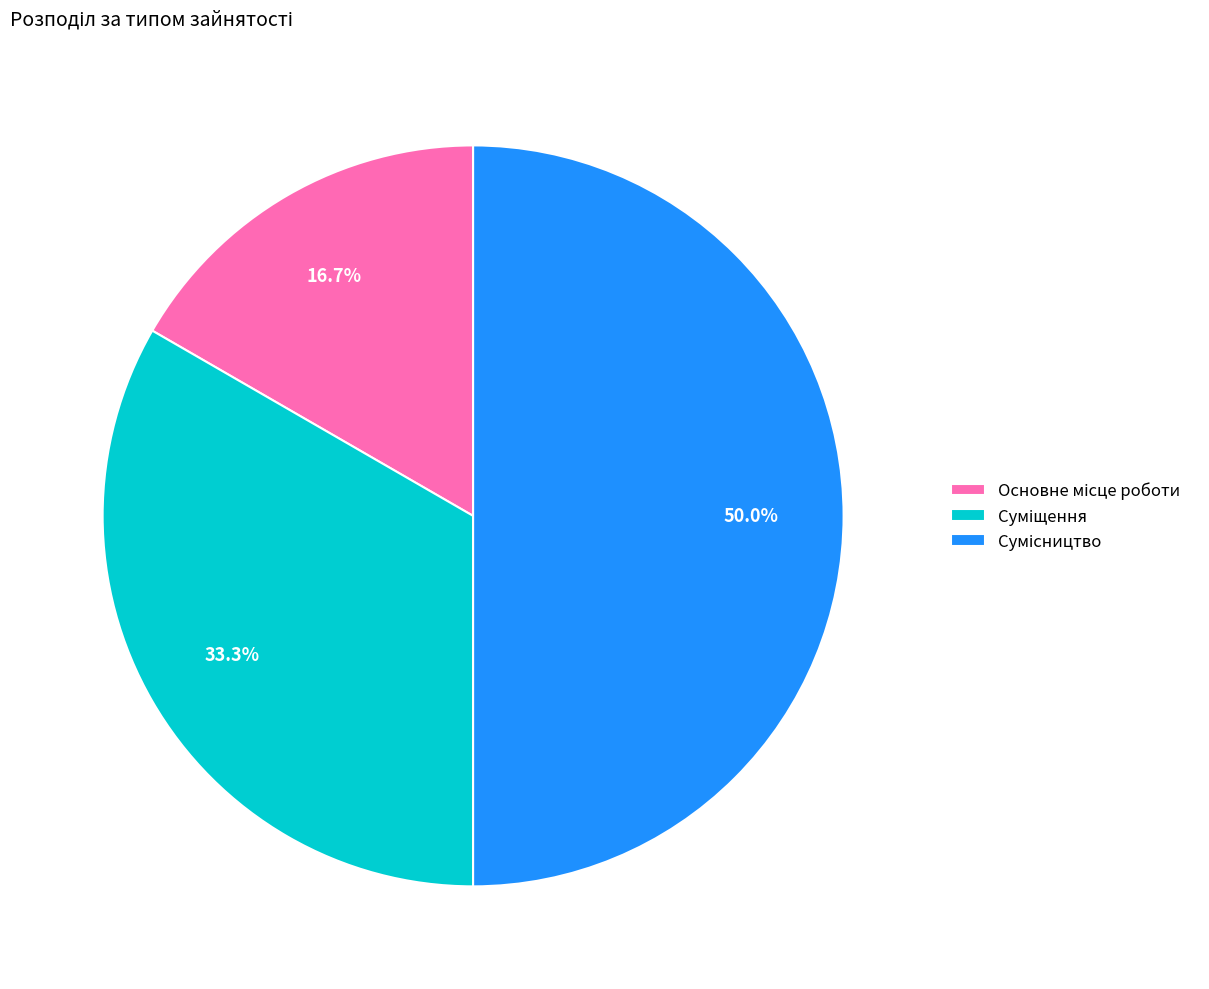

To the nearest percent, what is the difference between the largest and smallest slice percentages?

33%